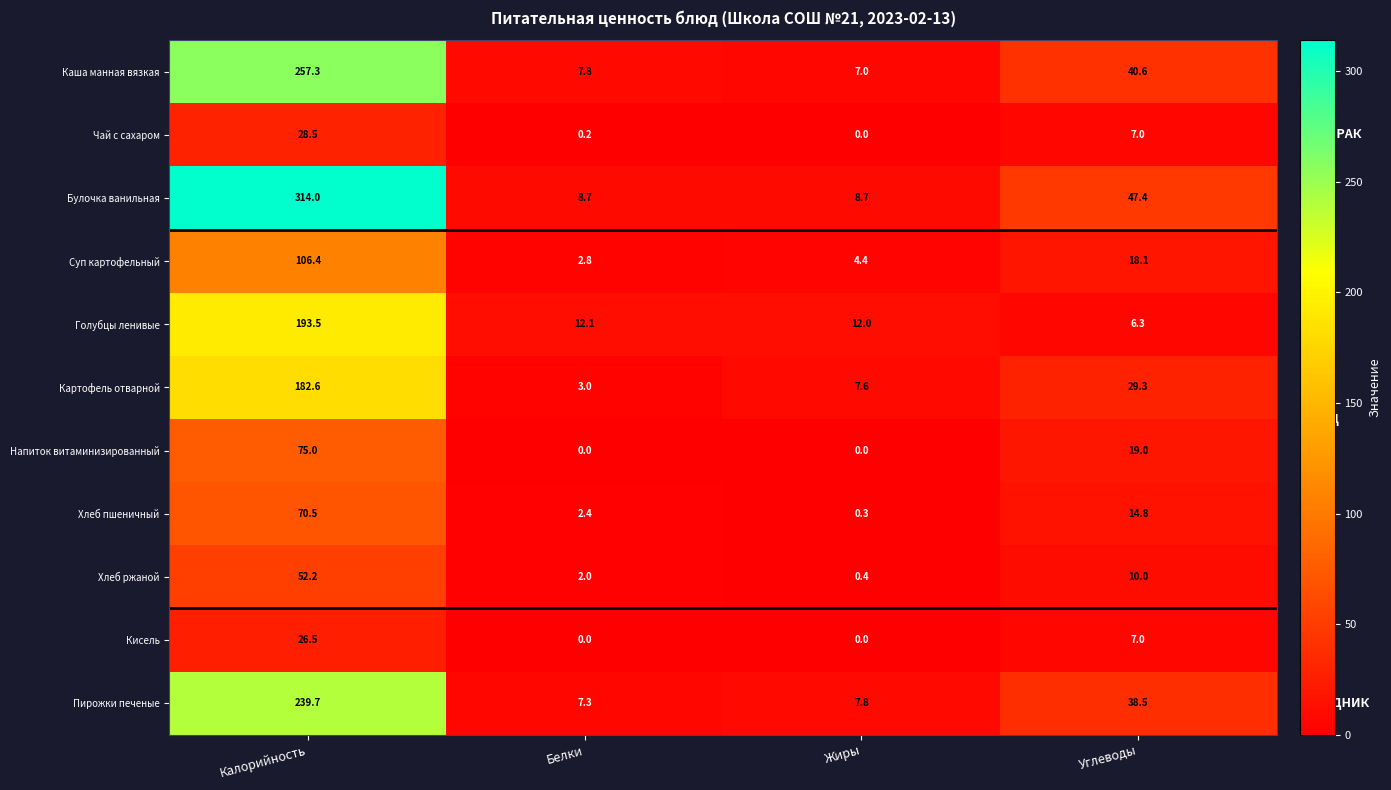

Which category has the highest value in the Картофель отварной series?

Калорийность